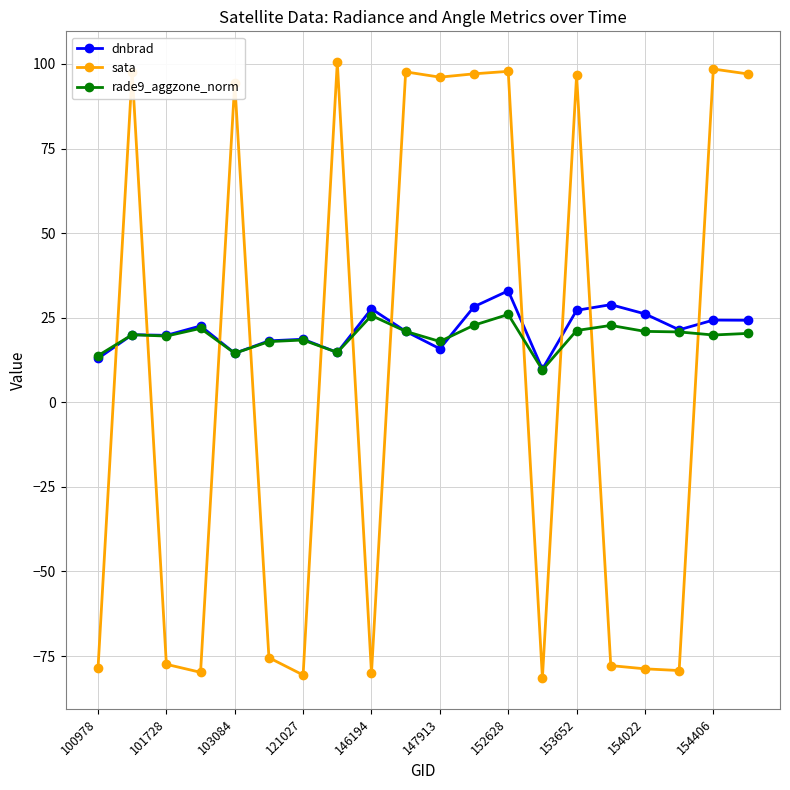

True or false: rade9_aggzone_norm and sata intersect in this chart.

True